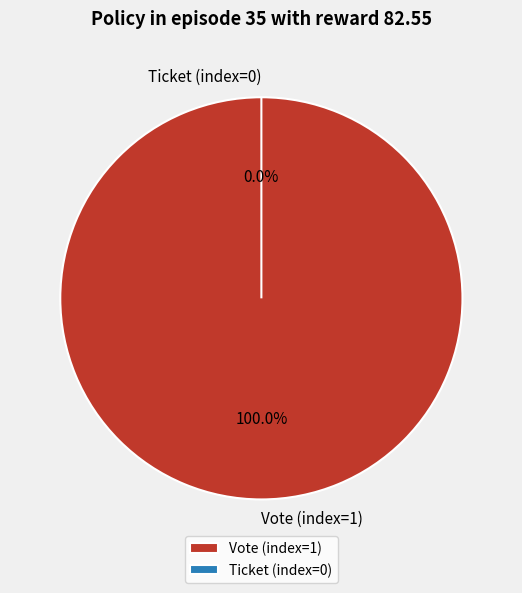

What is the majority slice?

Vote (index=1)